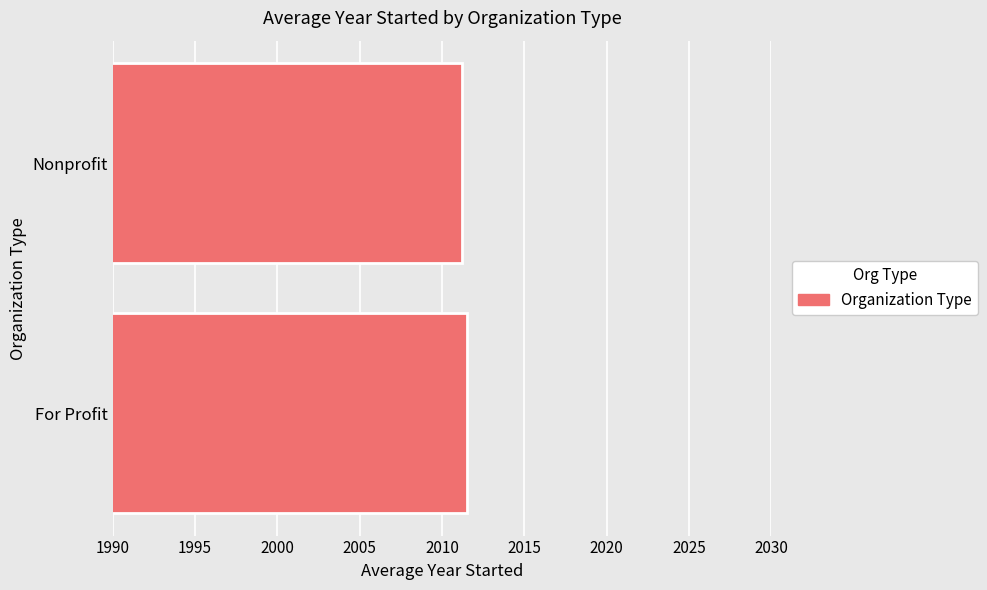

What is the ratio of the value at Nonprofit to the value at For Profit?

1.0